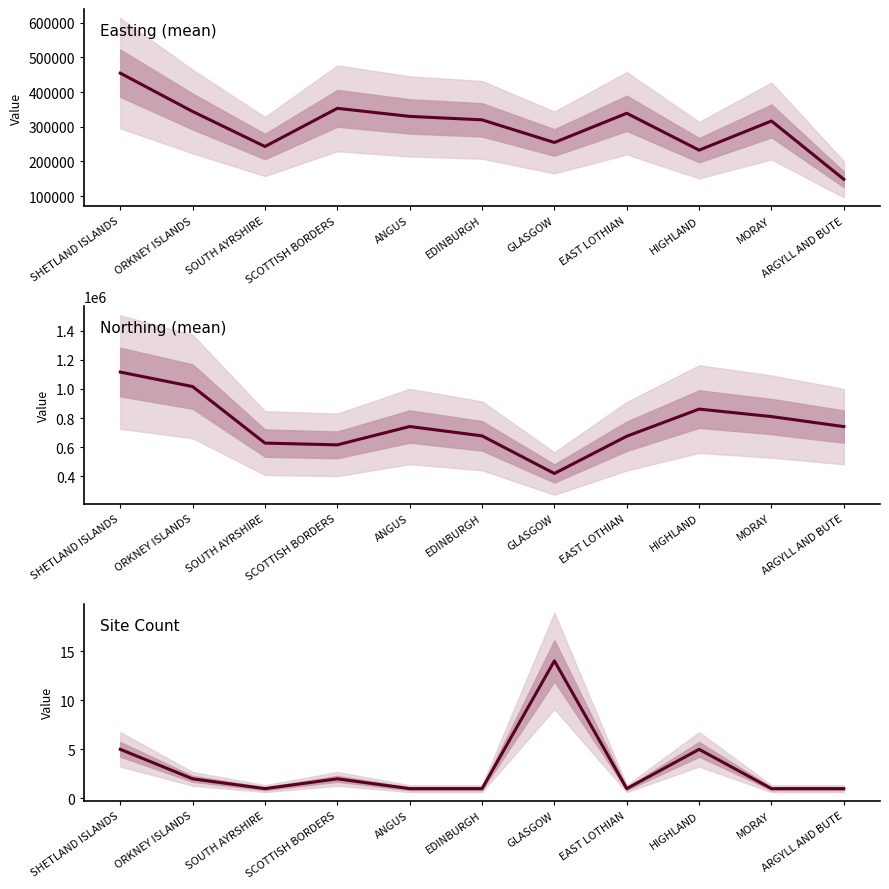

Reading left to right, what are all the values shown in this chart?

Easting (mean): 454372	343975	243040	353057	329800	319820	254626	338800	232568	316550	148543
Northing (mean): 1116236	1016551	627170	615101	741380	676930	418121	674500	861352	809850	740740
Site Count: 5	2	1	2	1	1	14	1	5	1	1